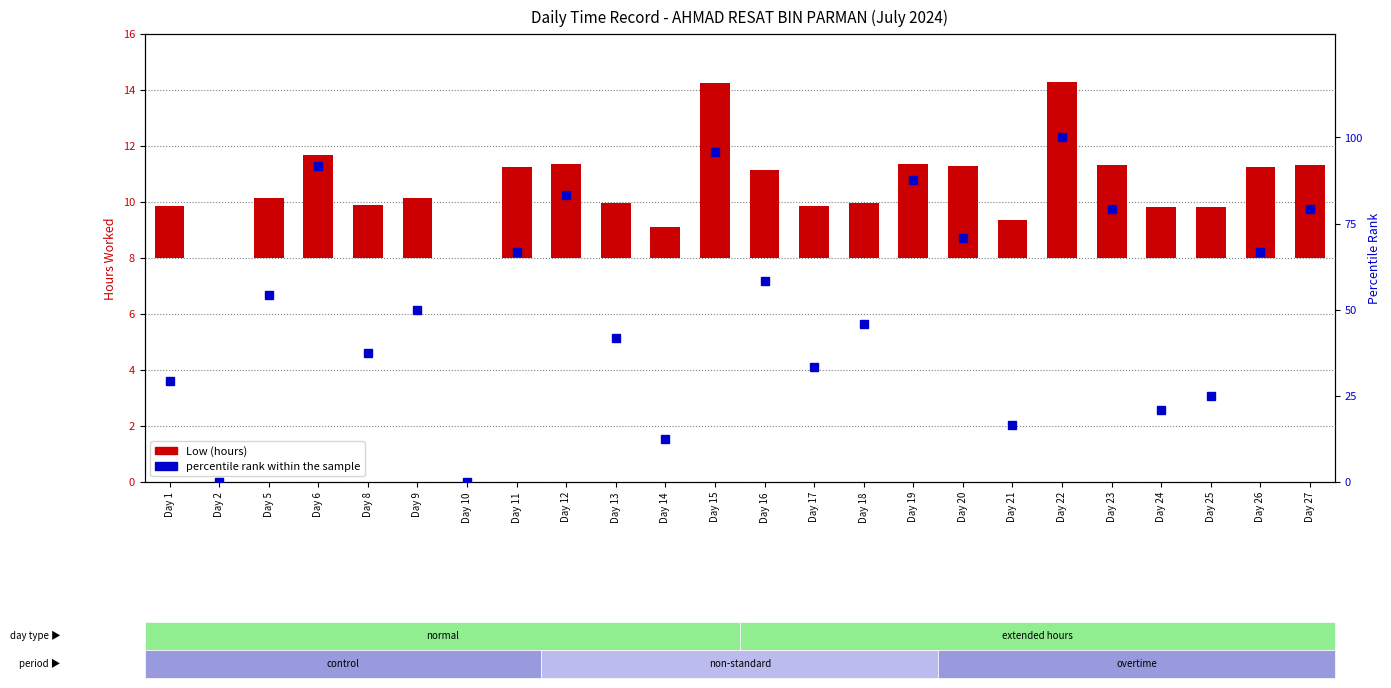

Where does the percentile rank within the sample series first go above 54?

Day 5